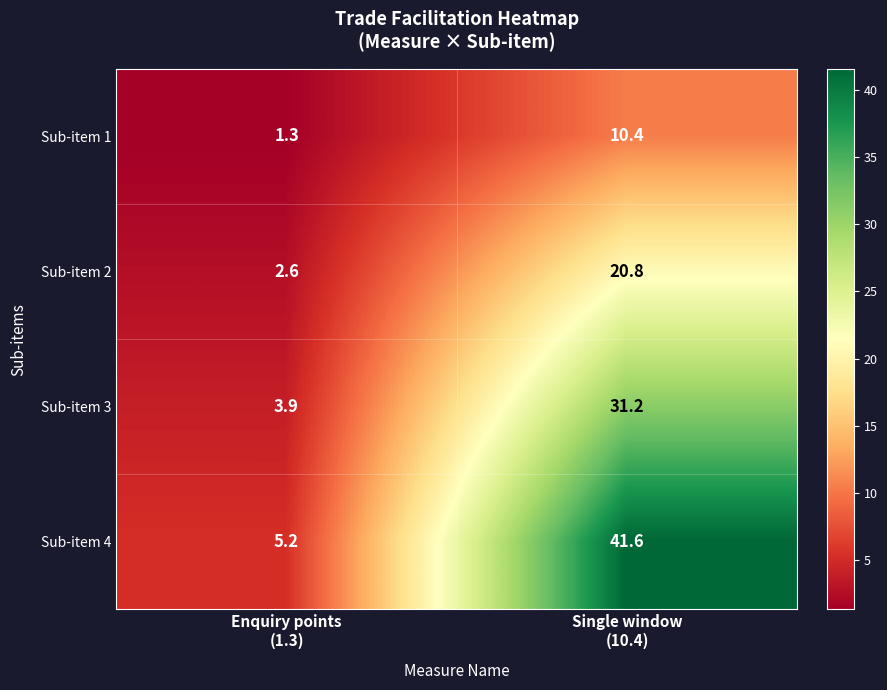

Which series has the largest range (max minus min)?

Sub-item 4